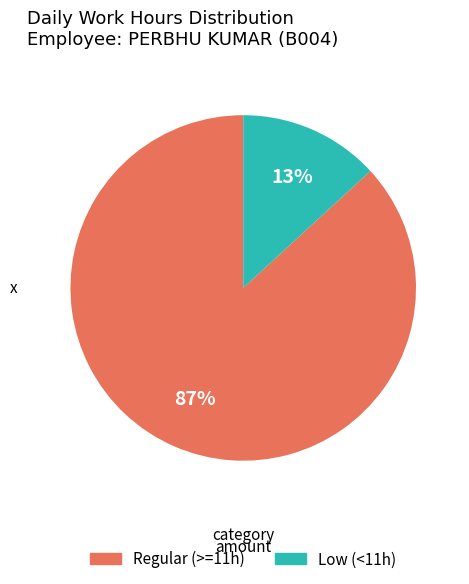

Is there any slice that represents more than half of the pie?

Yes